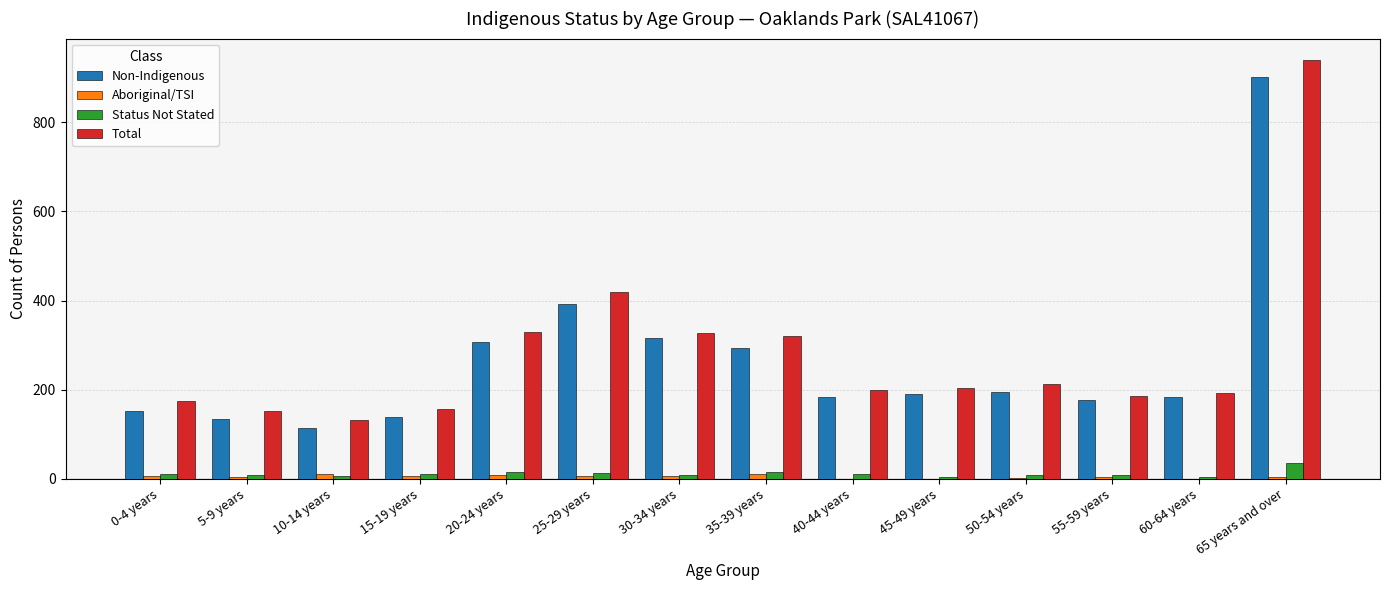

Which series has the largest range (max minus min)?

Total